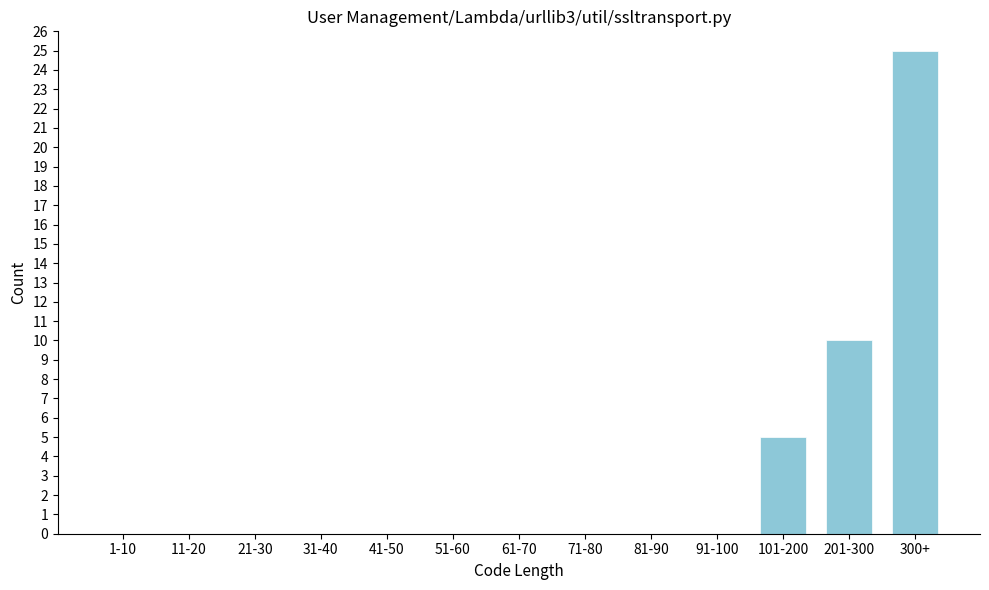

Reading left to right, what are all the values shown in this chart?

1-10=0	11-20=0	21-30=0	31-40=0	41-50=0	51-60=0	61-70=0	71-80=0	81-90=0	91-100=0	101-200=5	201-300=10	300+=25